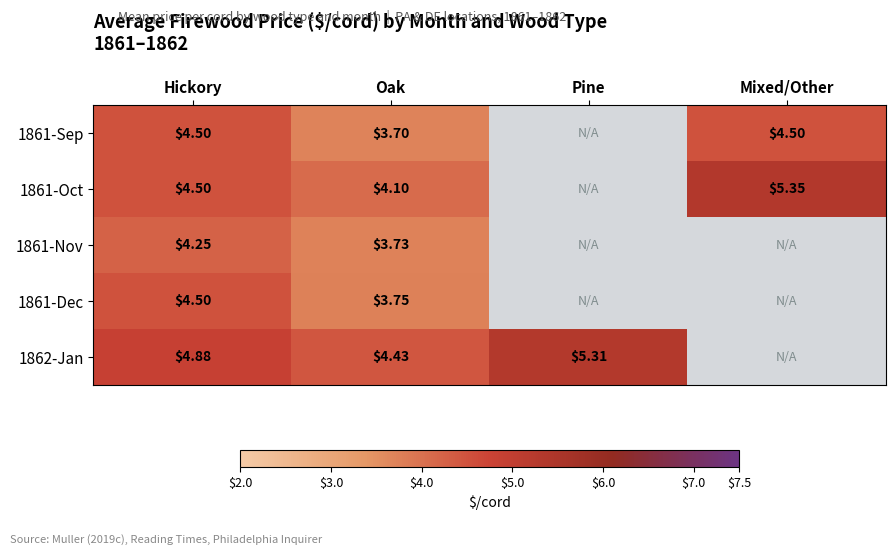

What is the minimum value shown in the chart?

3.7